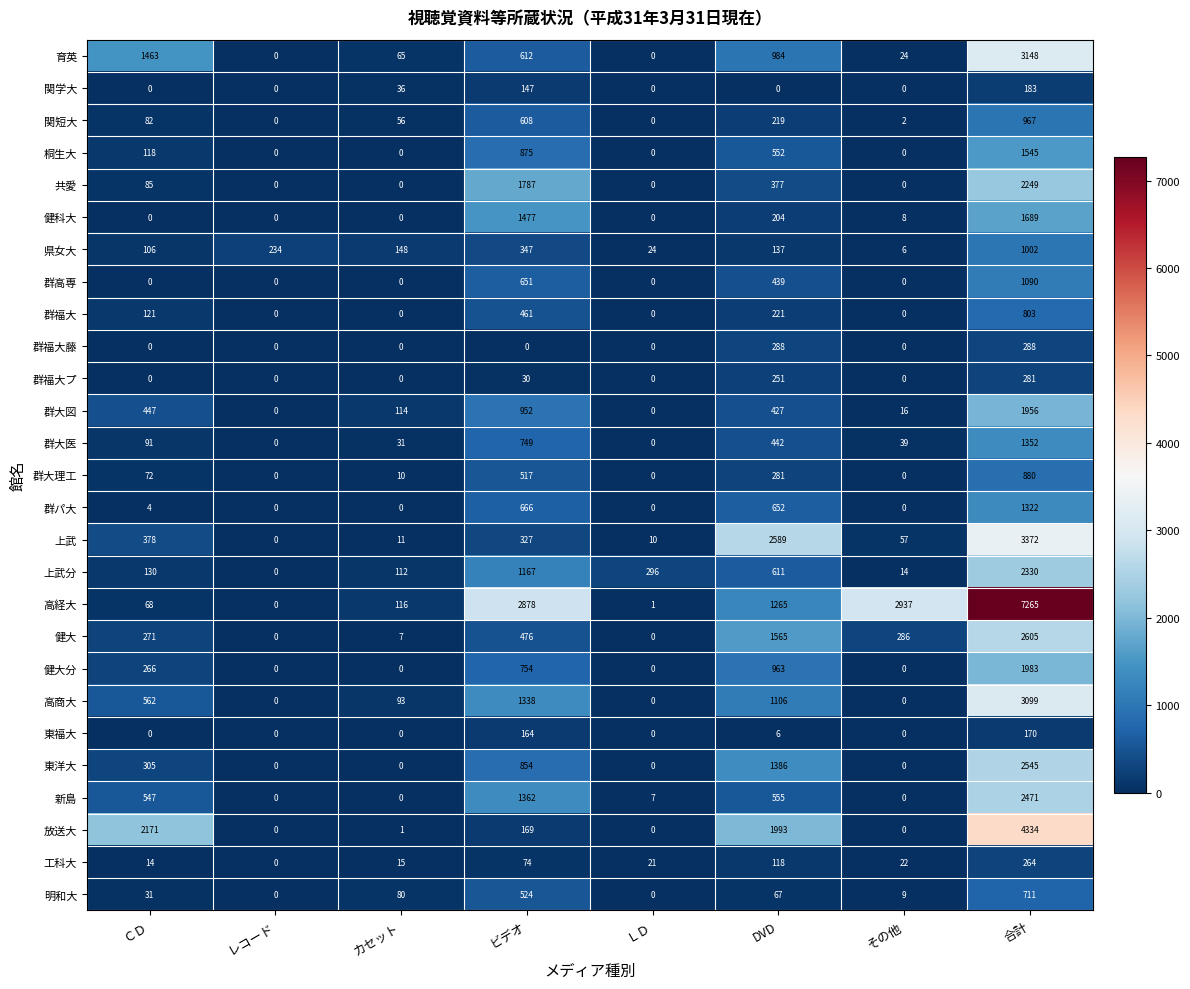

What is the maximum value for 健大分?

1983